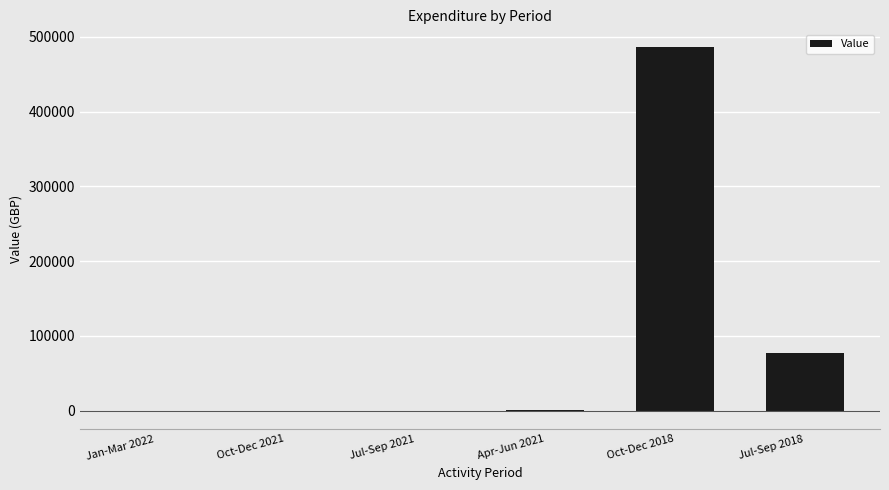

What is the greatest value displayed?

485873